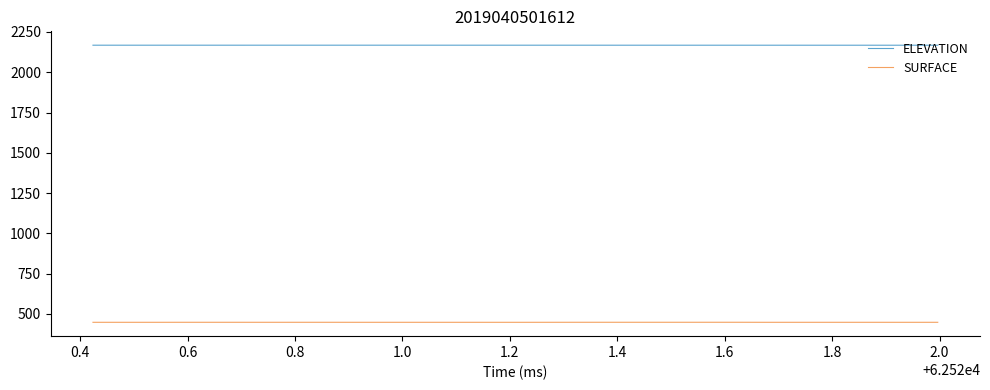

How many SURFACE values are between 448 and 449?

40